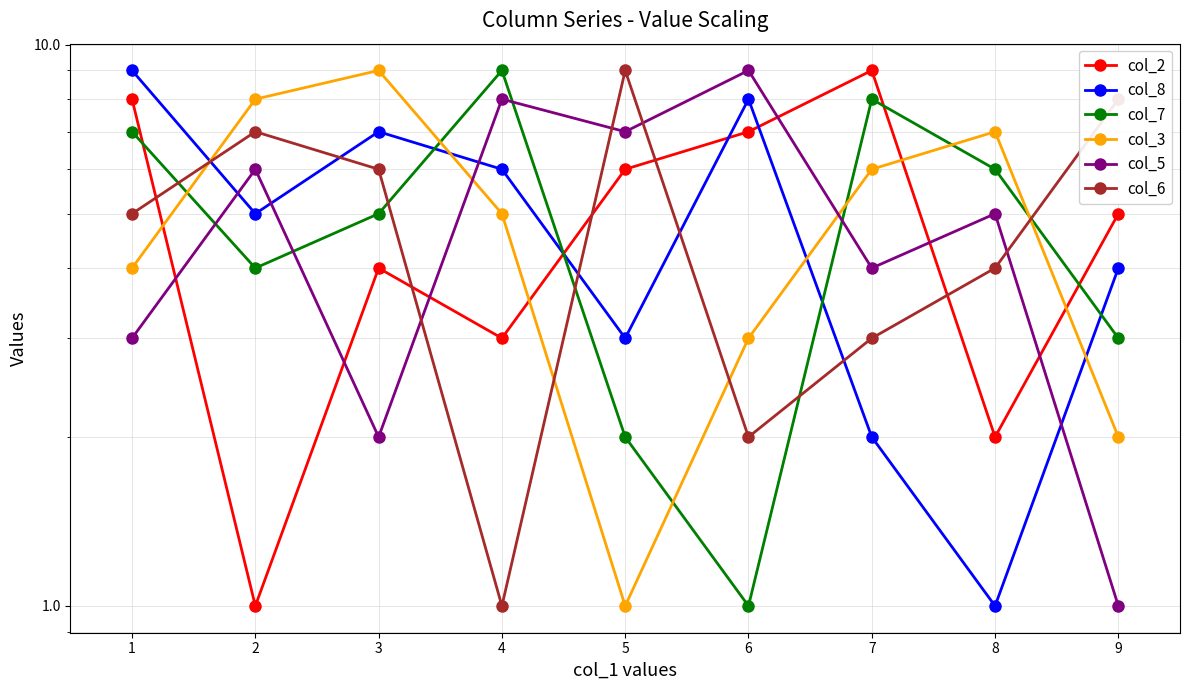

What is the value of the col_8 point at the 7th from the left?

2